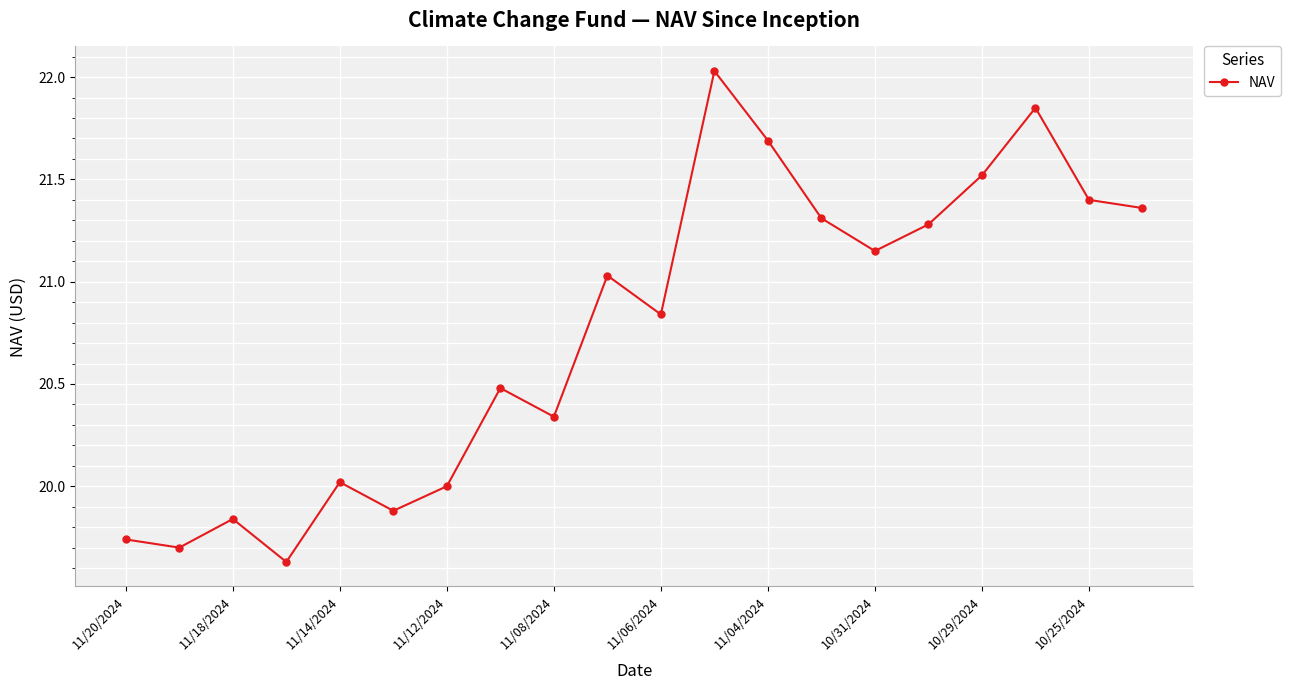

How many points are lower than both their immediate neighbors (excluding endpoints)?

6